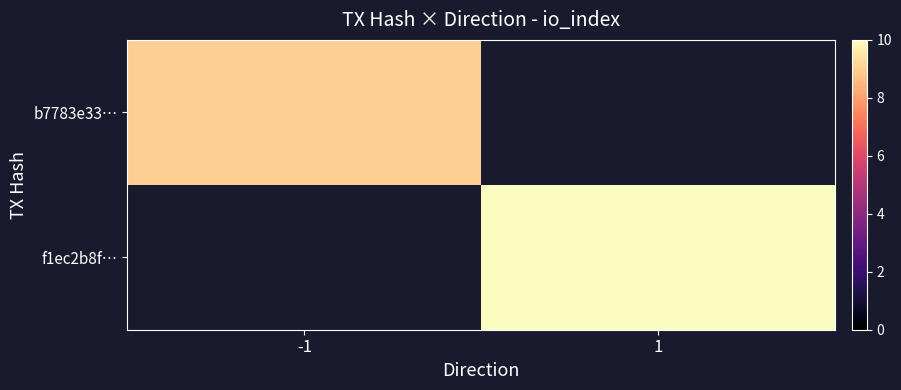

Is it true that f1ec2b8f… equals 5.9 at 1?

False